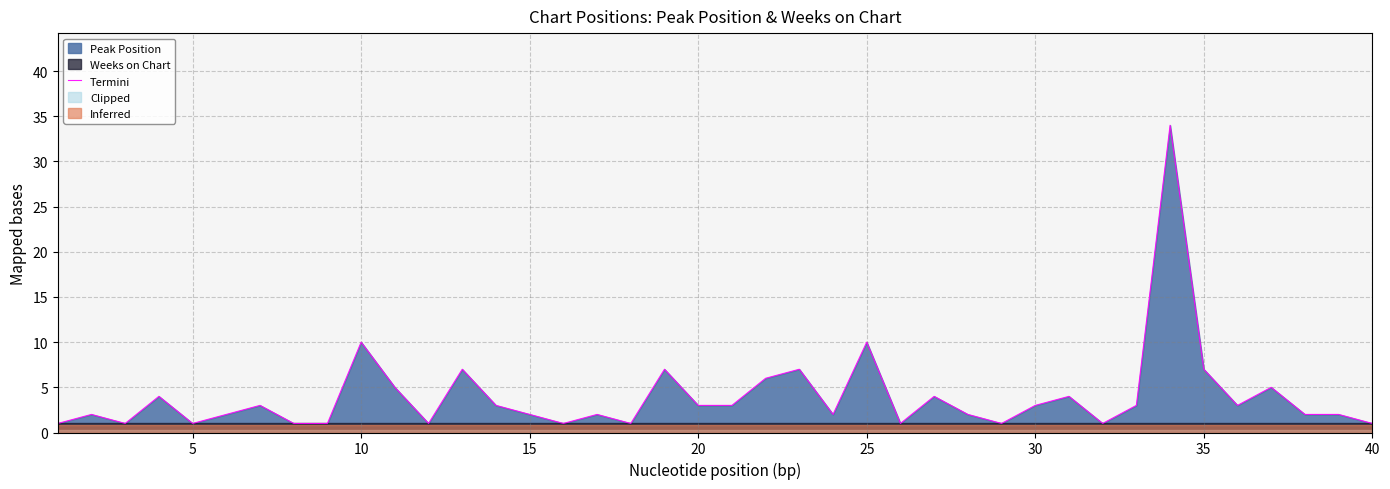

How many interior local valleys (lower than both neighbors) does the data have?

10